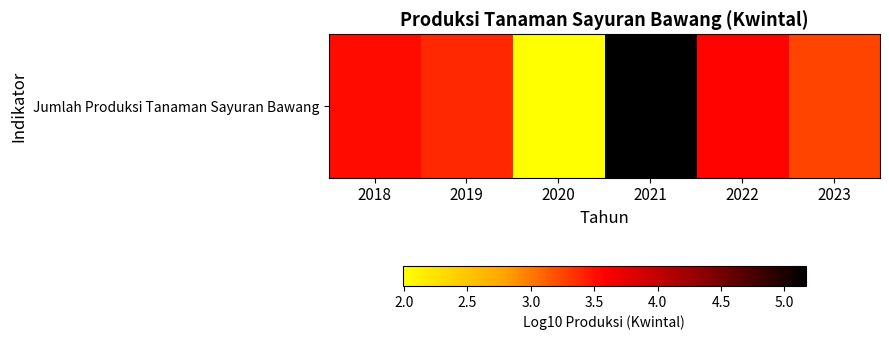

Read the value at 2019.

3.4